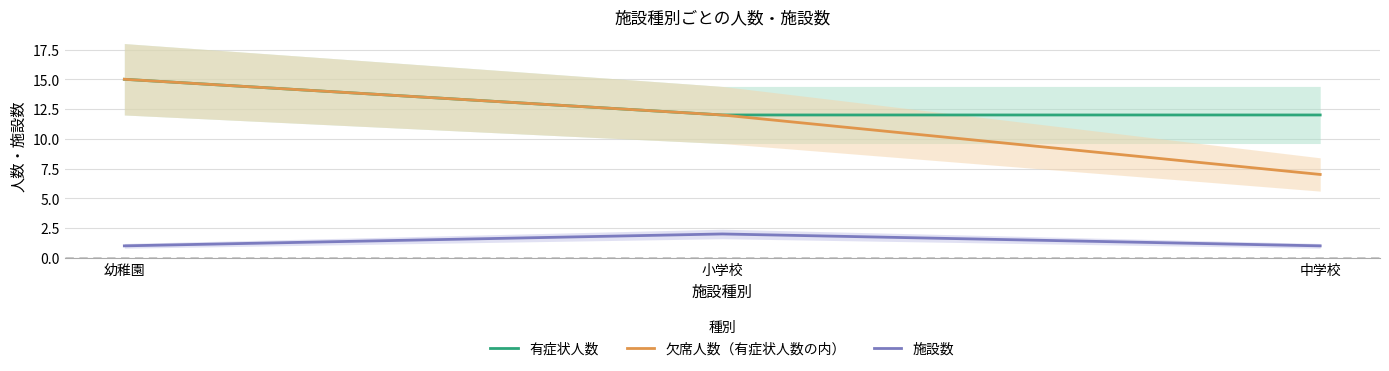

Which series has the largest range (max minus min)?

欠席人数（有症状人数の内）